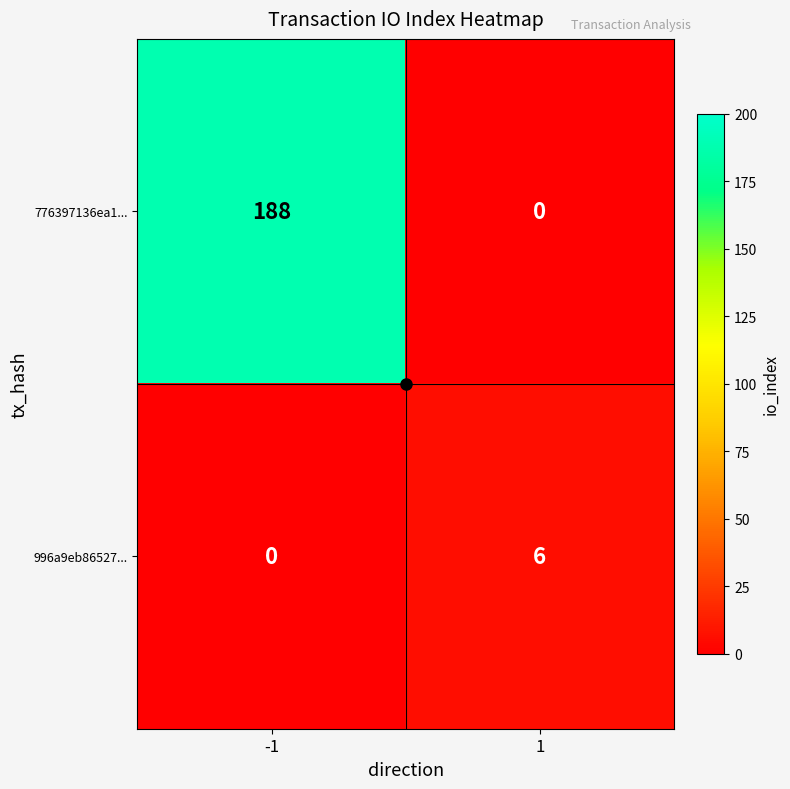

True or false: 776397136ea1... has a value of -109 at 1.

False